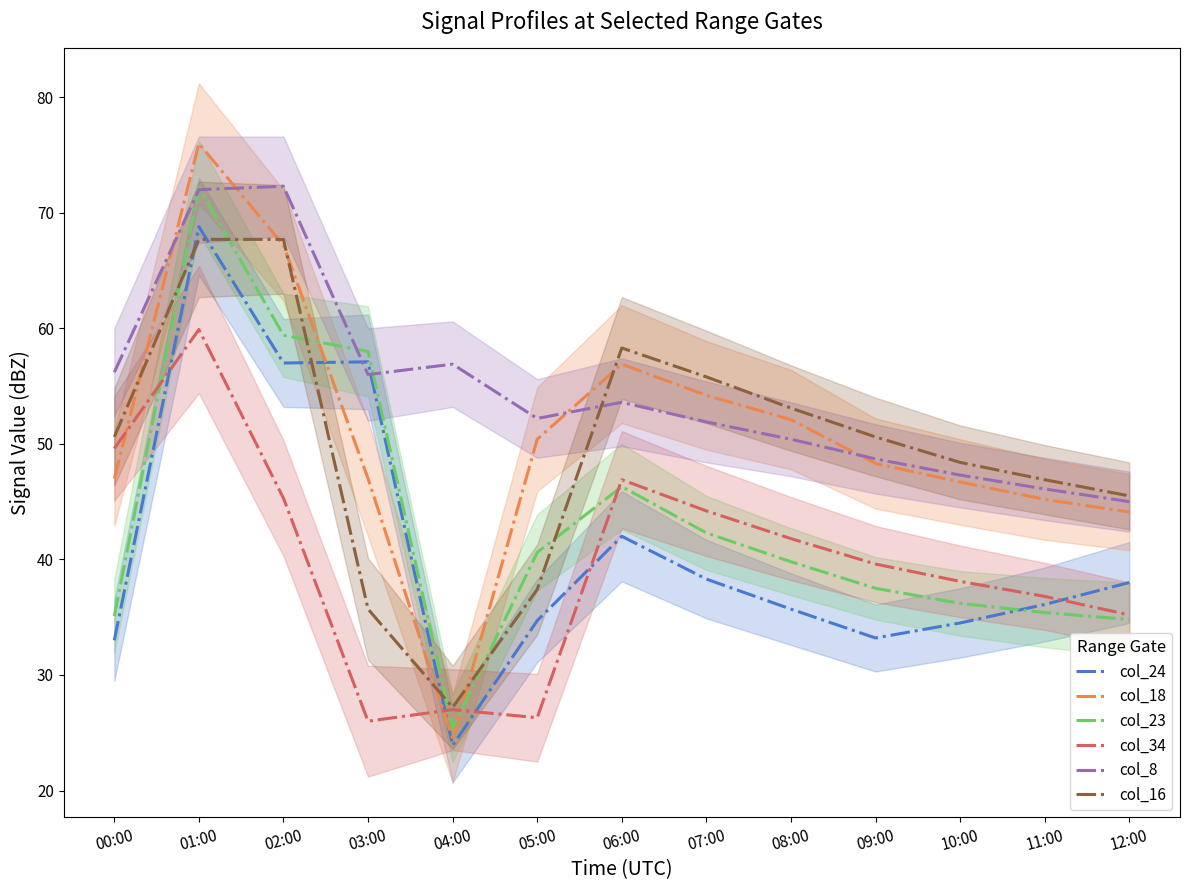

Rank the series at 09:00 from highest to lowest value.

col_16, col_8, col_18, col_34, col_23, col_24